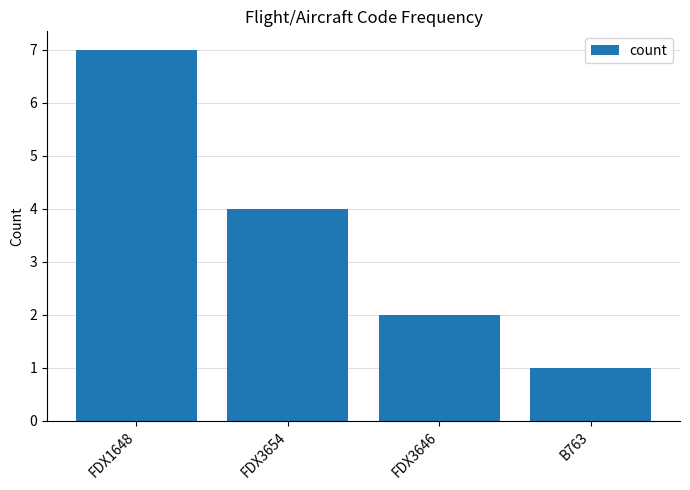

What is the change in value from FDX1648 to B763?

-6